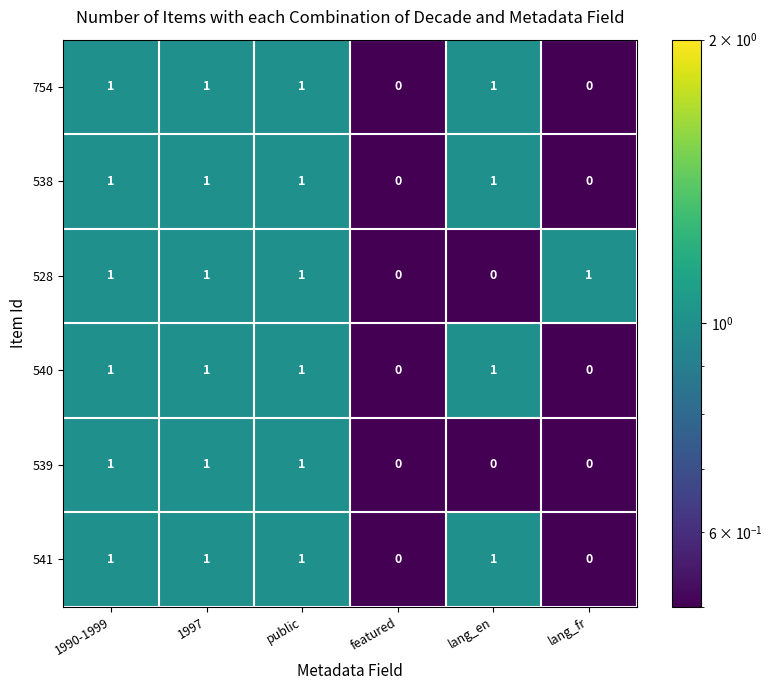

How many 528 values are between 0 and 1?

6